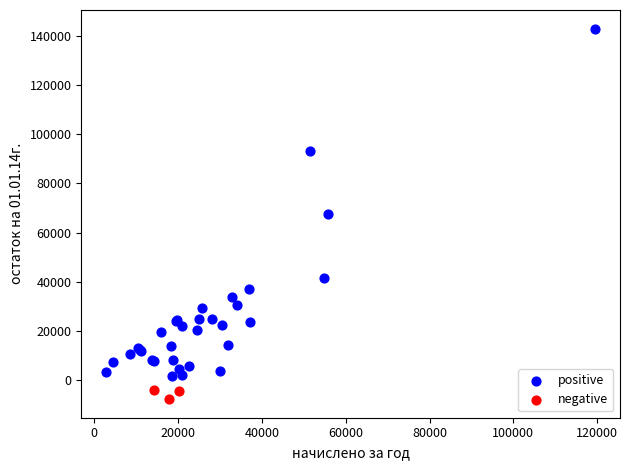

Which series has the largest Y range (max minus min)?

positive